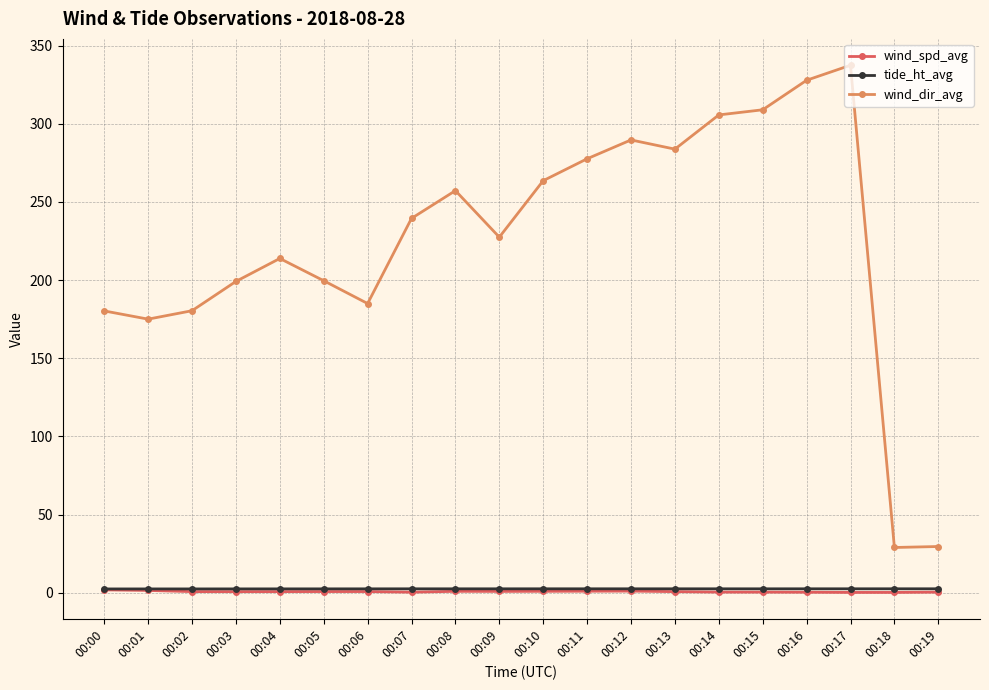

Is it true that wind_spd_avg equals 1.8 at 00:00?

True